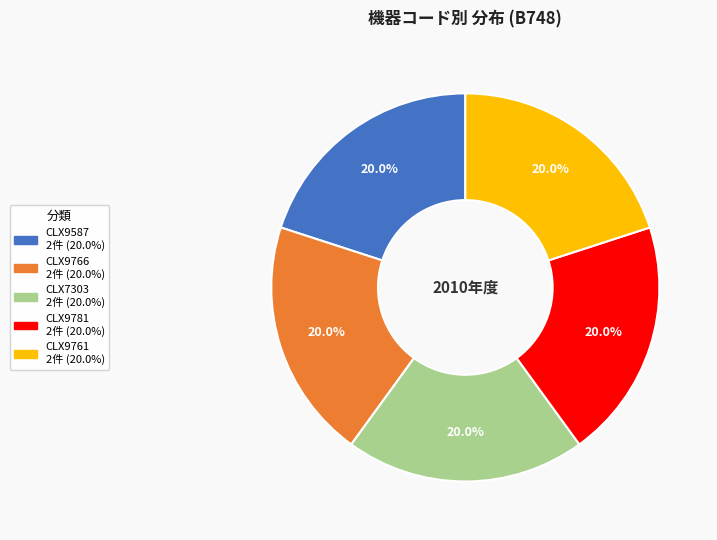

Is there any slice that represents more than half of the pie?

No